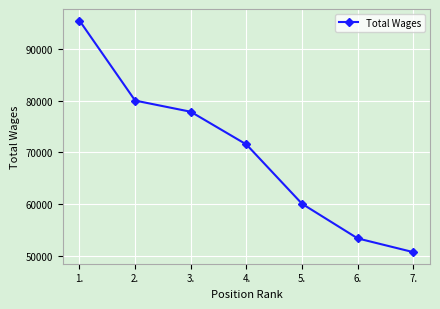

What is the greatest value displayed?

95515